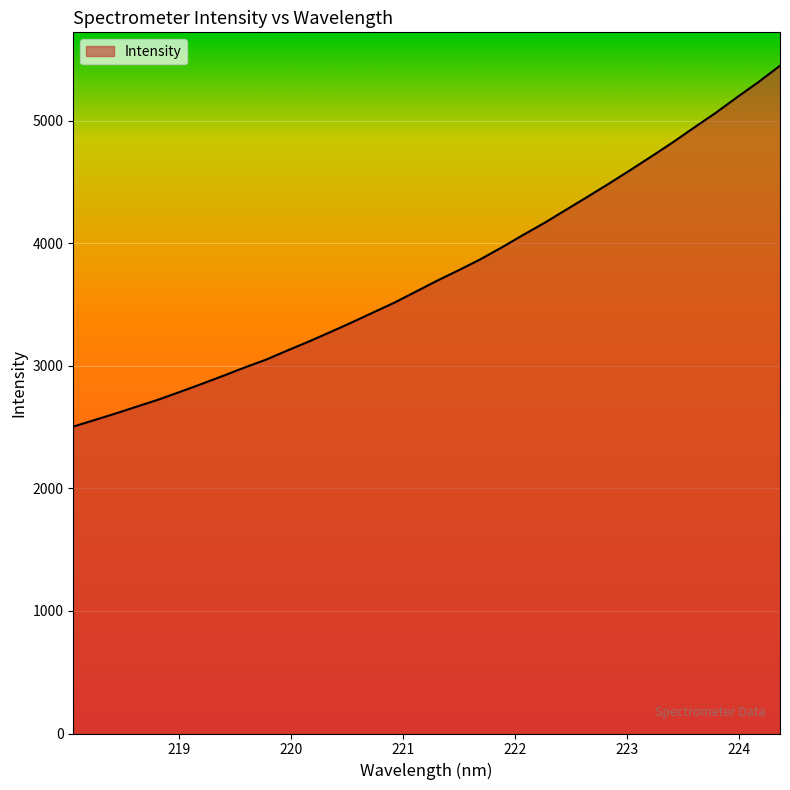

What is the difference between the maximum and minimum values?

2945.8